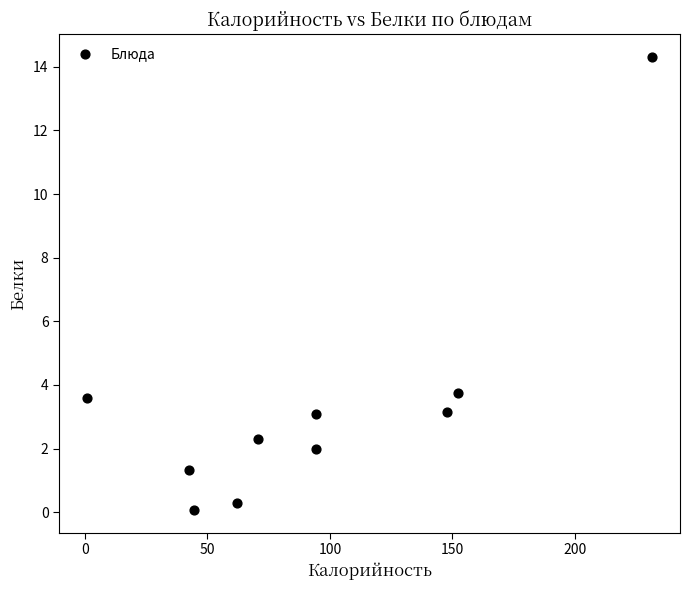

What is the range of X values (max minus min)?

230.6